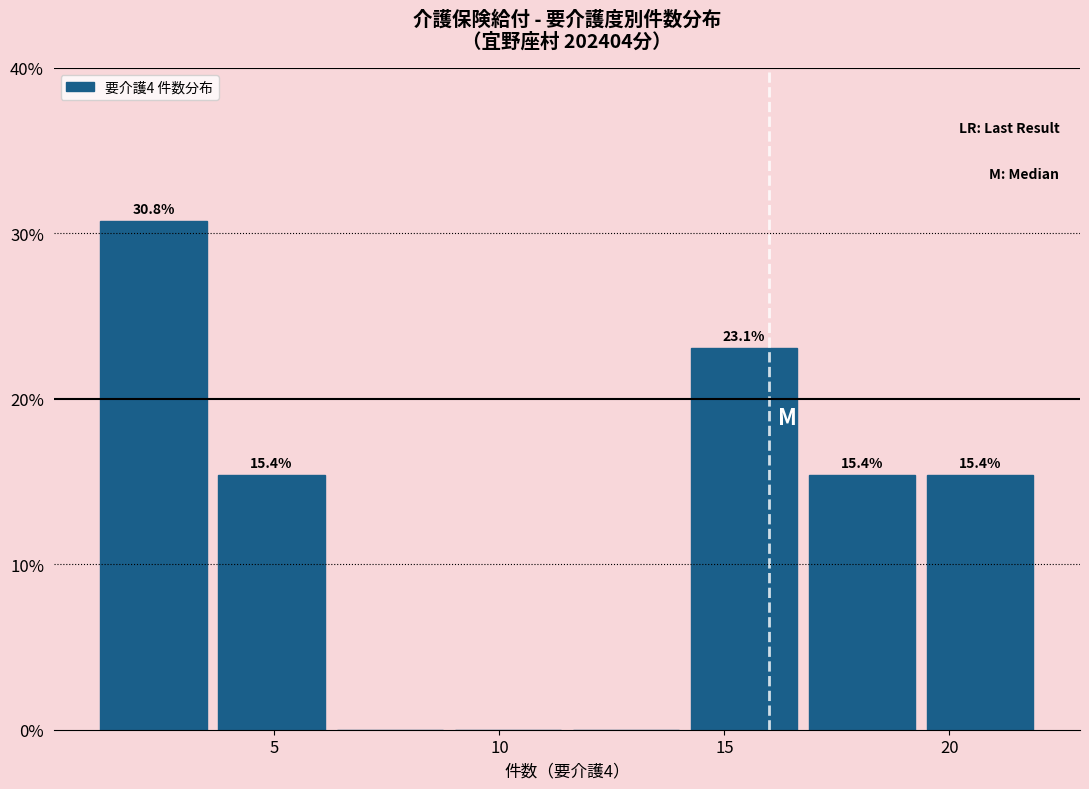

Over which range of the x-axis is the bar tallest?

1.0 to 3.5